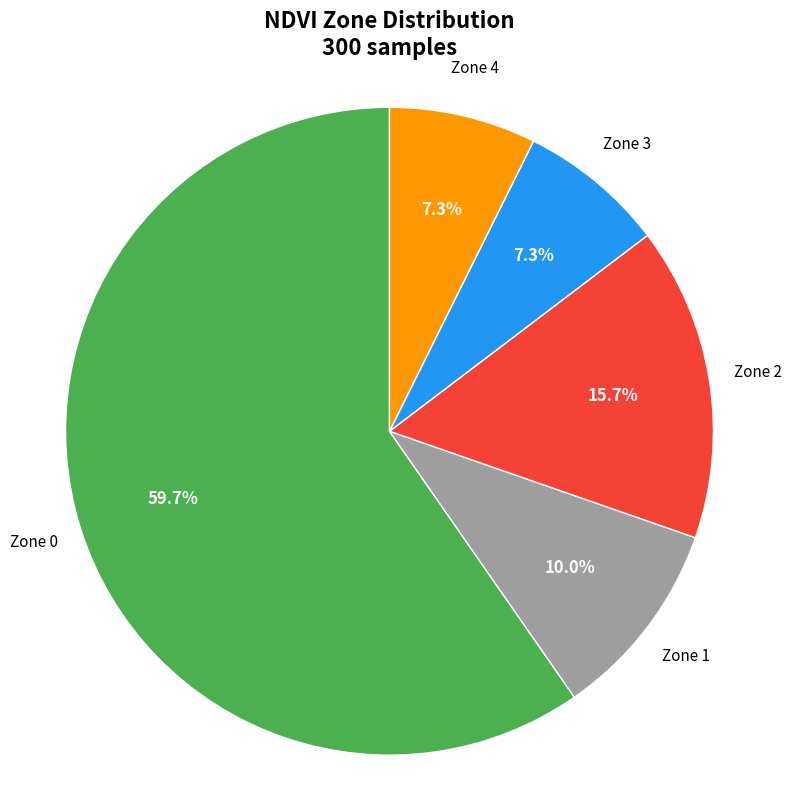

Which slice is the largest?

Zone 0